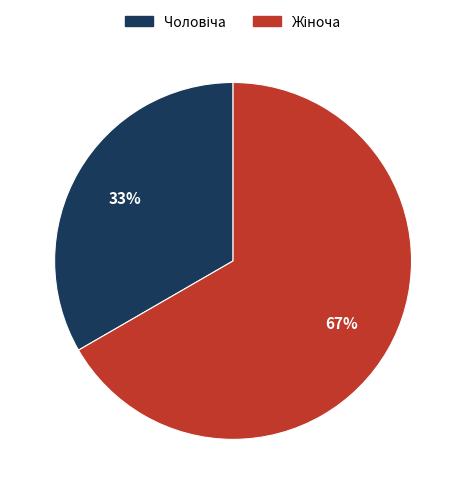

Is there any slice that represents more than half of the pie?

Yes